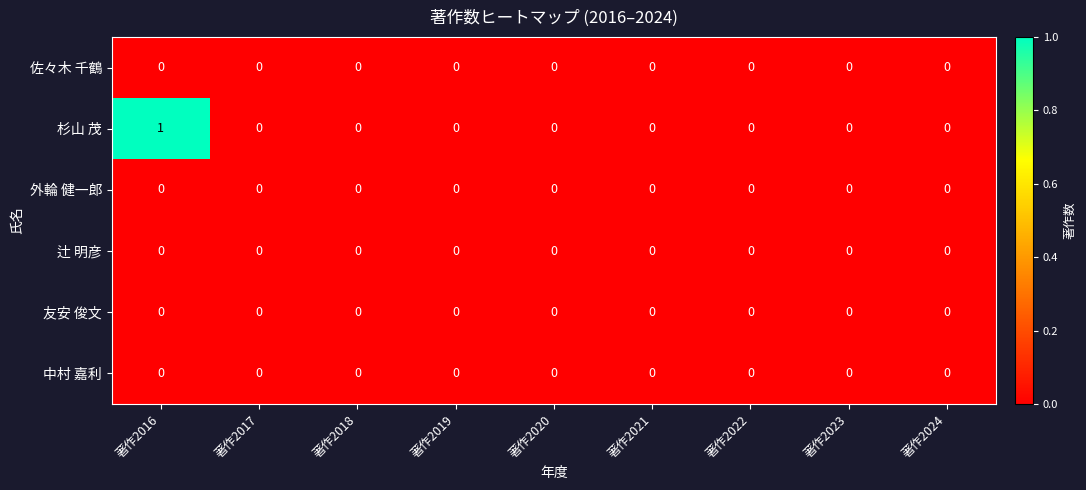

Which series changed the most between 著作2016 and 著作2020?

杉山 茂